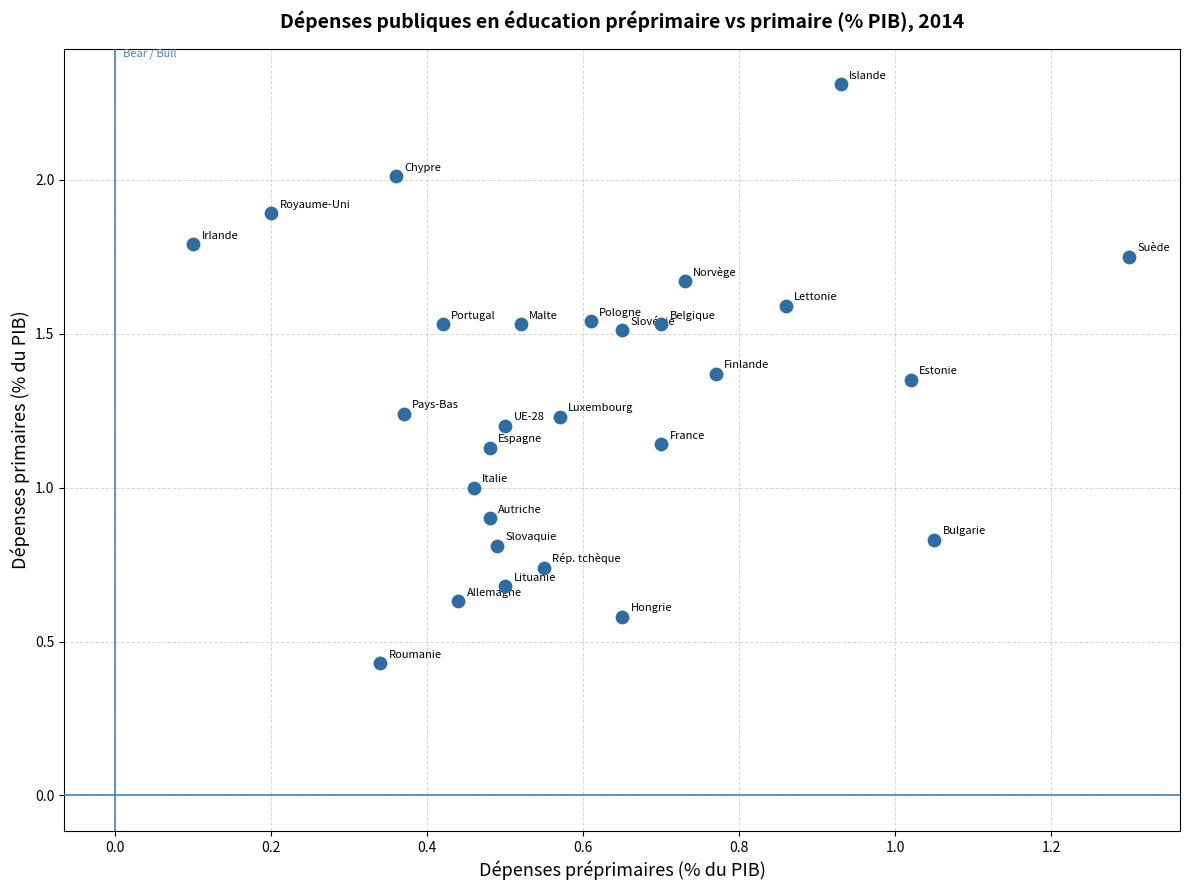

What is the range of Y values (max minus min)?

1.9